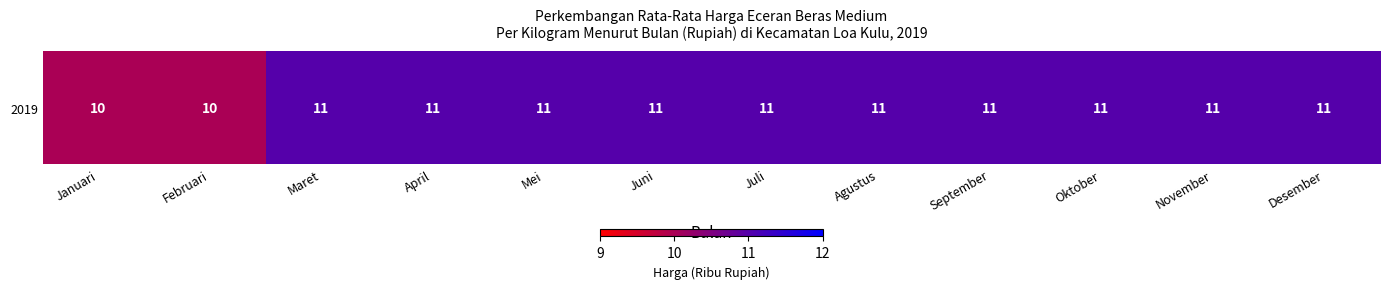

What value does the data have at Mei?

11